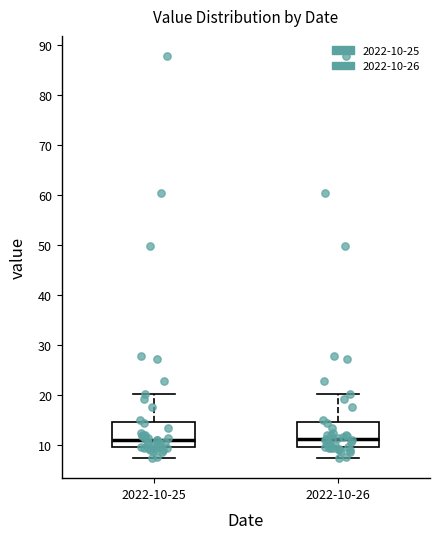

Reading left to right, read every box against the y-axis: the position of its median line, the range the box covers, and the ends of its whiskers. The values are not printed on the chart, so give them approximately, as read against the axis.

2022-10-25: median 11, box 10 to 15, whiskers 7 to 20
2022-10-26: median 11, box 10 to 15, whiskers 7 to 20